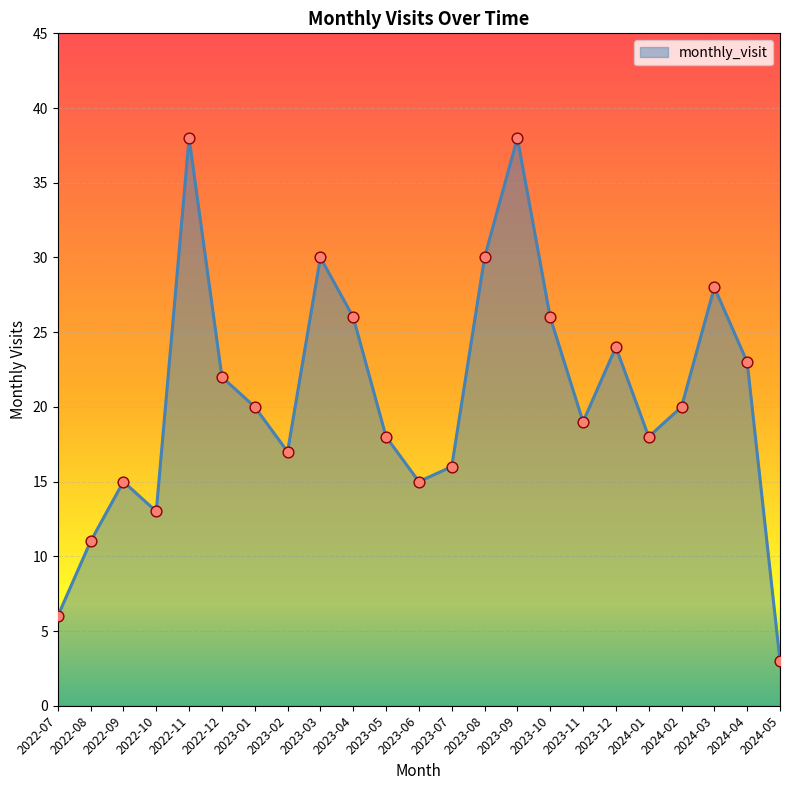

What is the change in value from 2022-12 to 2023-06?

-7